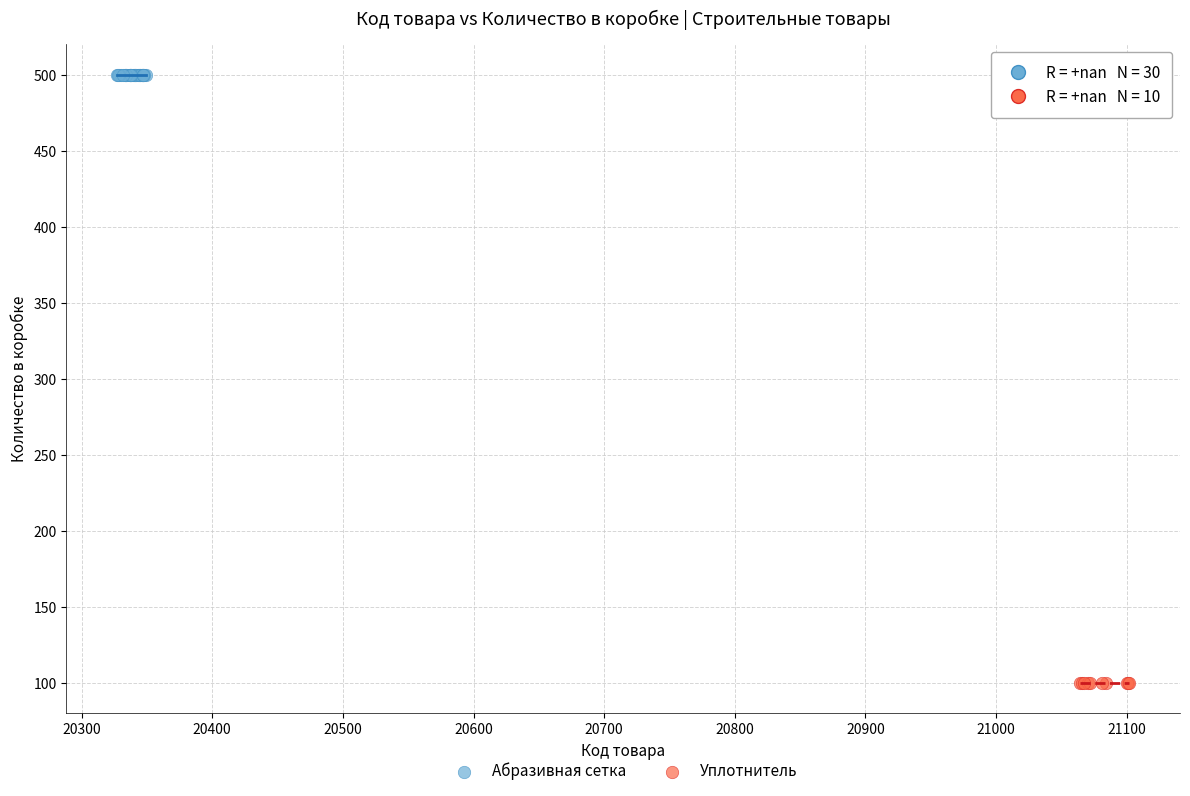

Which series contains the highest Y value?

Абразивная сетка